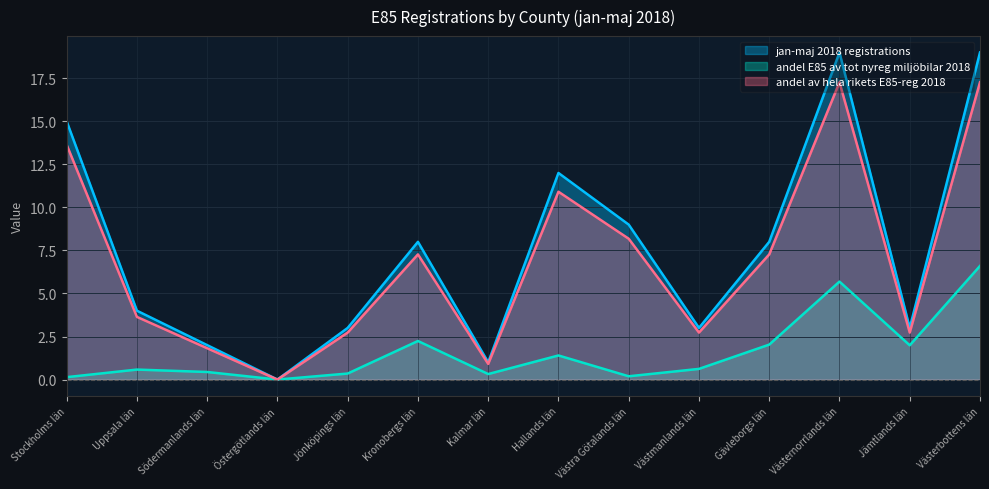

What are all the series names shown in the legend?

jan-maj 2018 registrations, andel E85 av tot nyreg miljöbilar 2018, andel av hela rikets E85-reg 2018